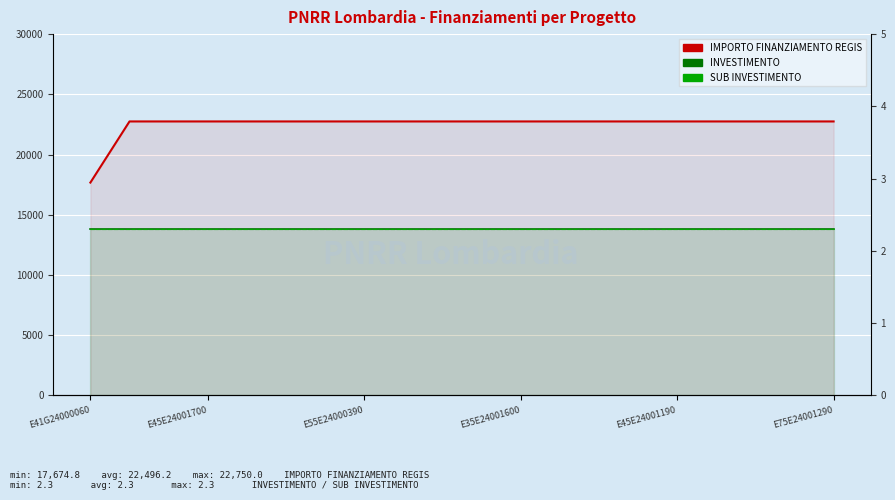

What is the value of the IMPORTO FINANZIAMENTO REGIS point at the 18th from the left?

22750.0